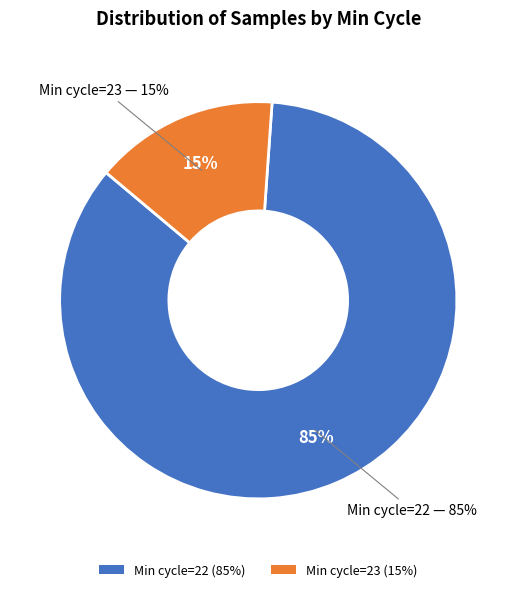

What is the ratio of the value at 22 to the value at 22?

1.0